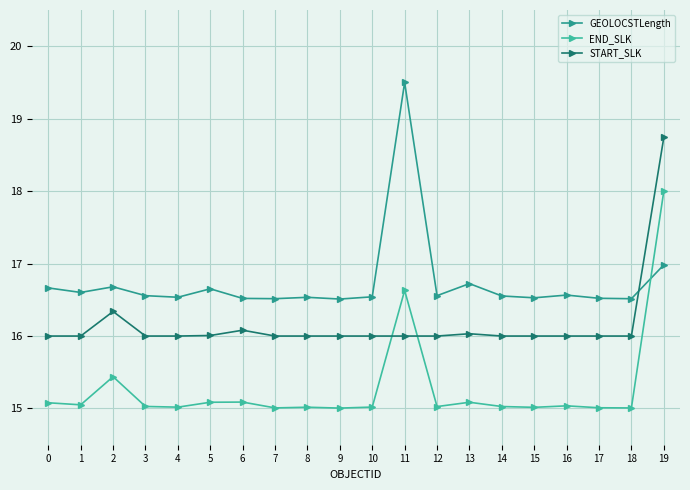

How many intersections are there between START_SLK and GEOLOCSTLength?

1